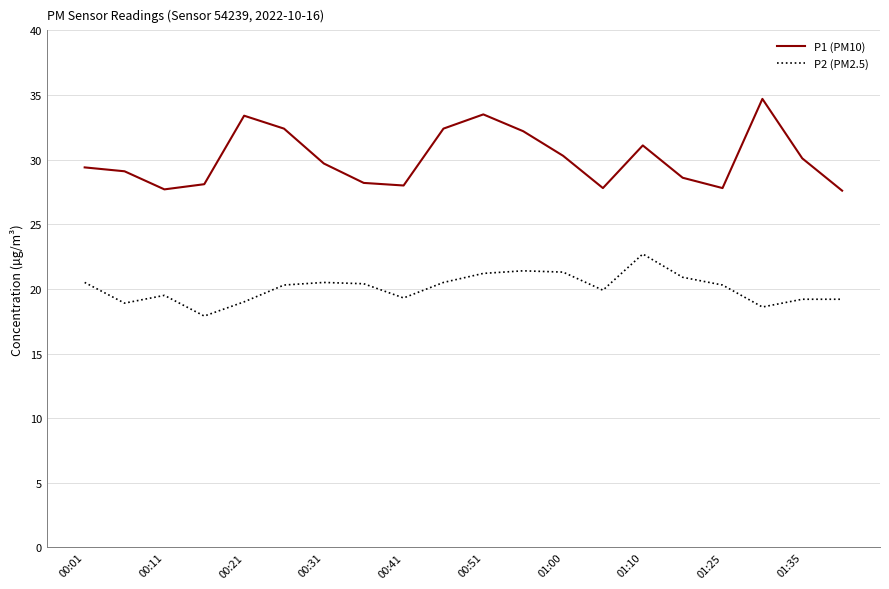

What is the difference between the second highest and second lowest values in the P2 (PM2.5) series?

2.8